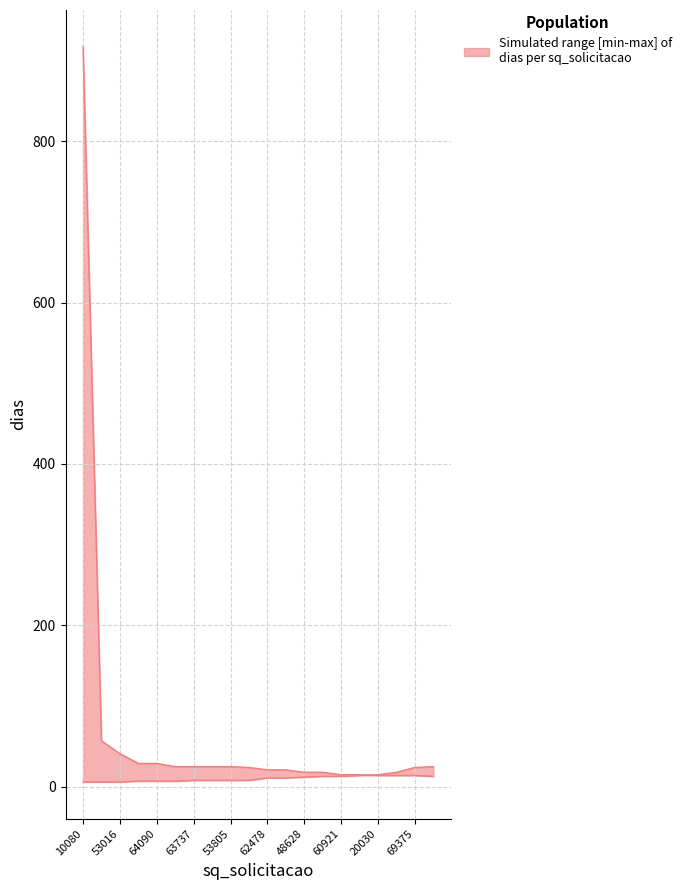

What is the sum of all upper values?

1360